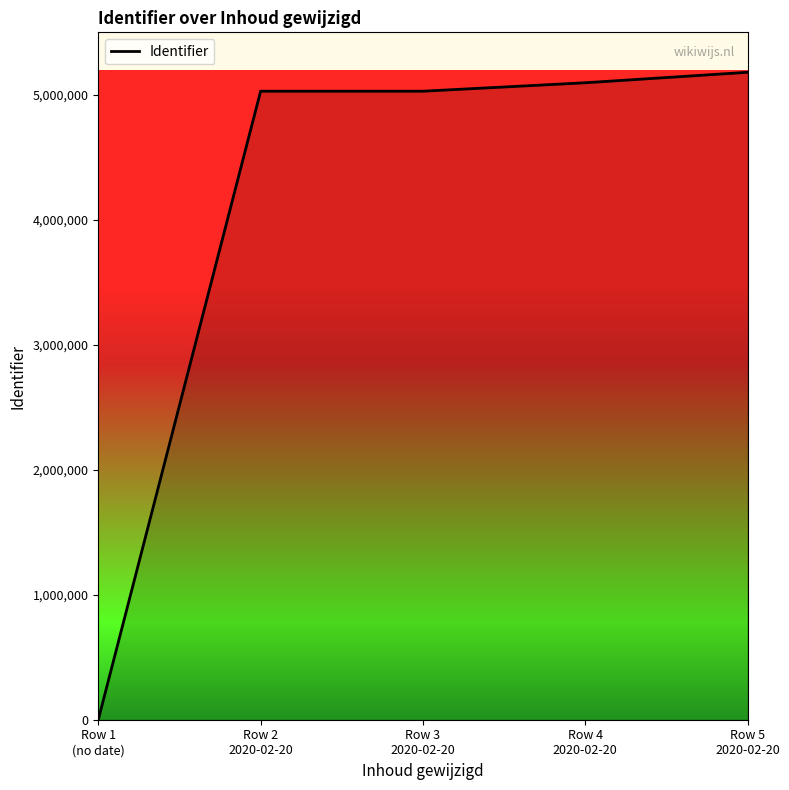

The chart shows a value of 6848307 at Row 3
2020-02-20. True or false?

False